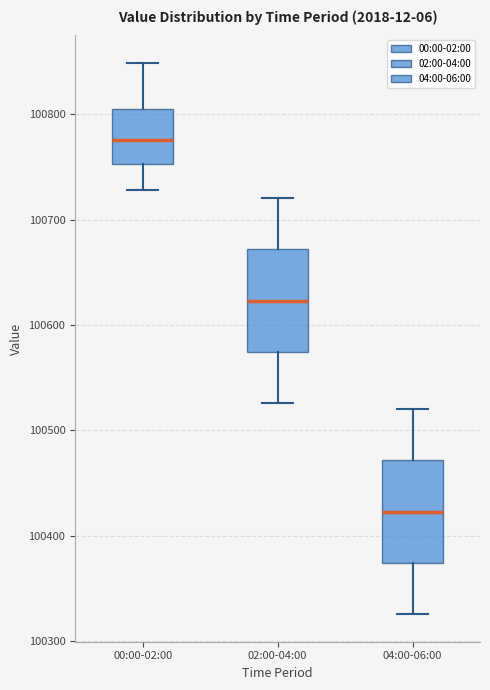

Which box's median line is the highest?

00:00-02:00